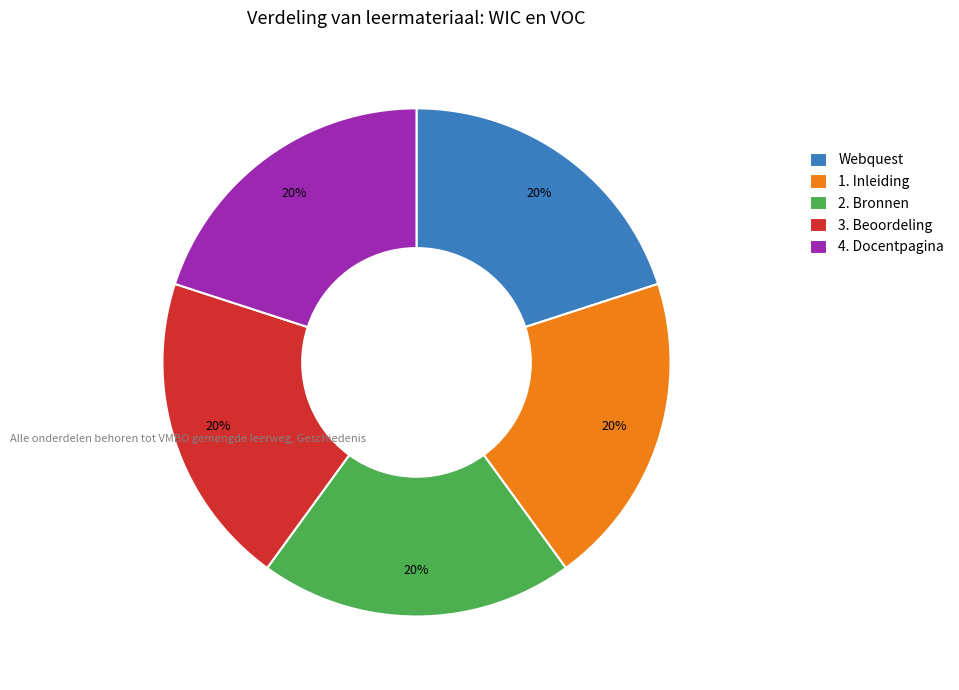

Does Webquest represent more than half of the total?

No